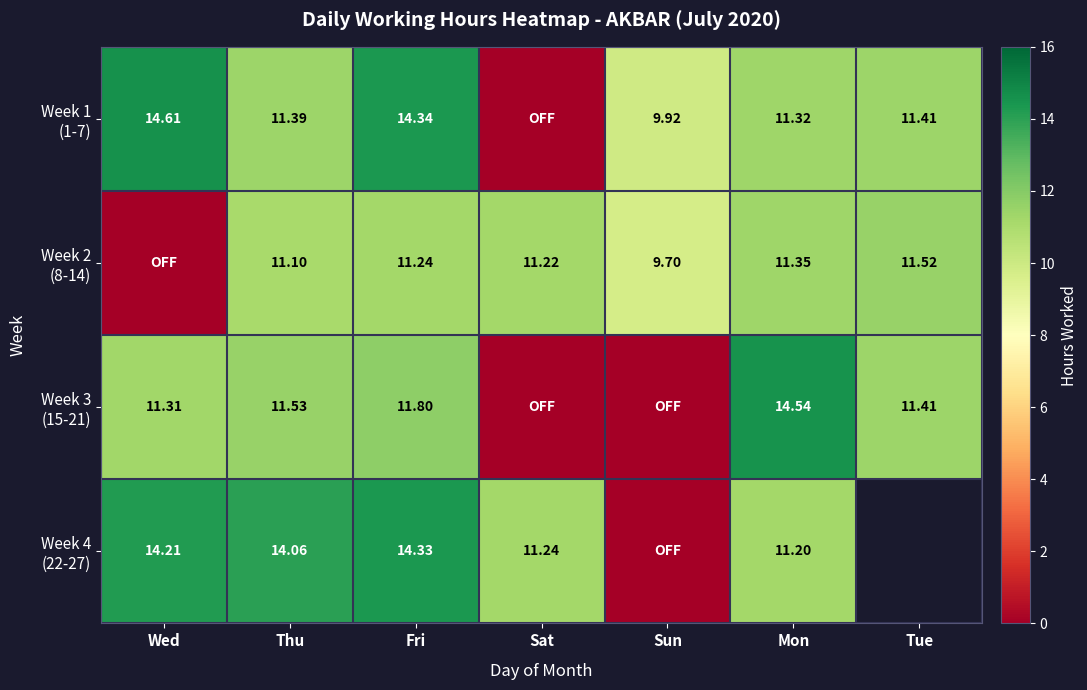

What is the total value across all series at Mon?

48.4